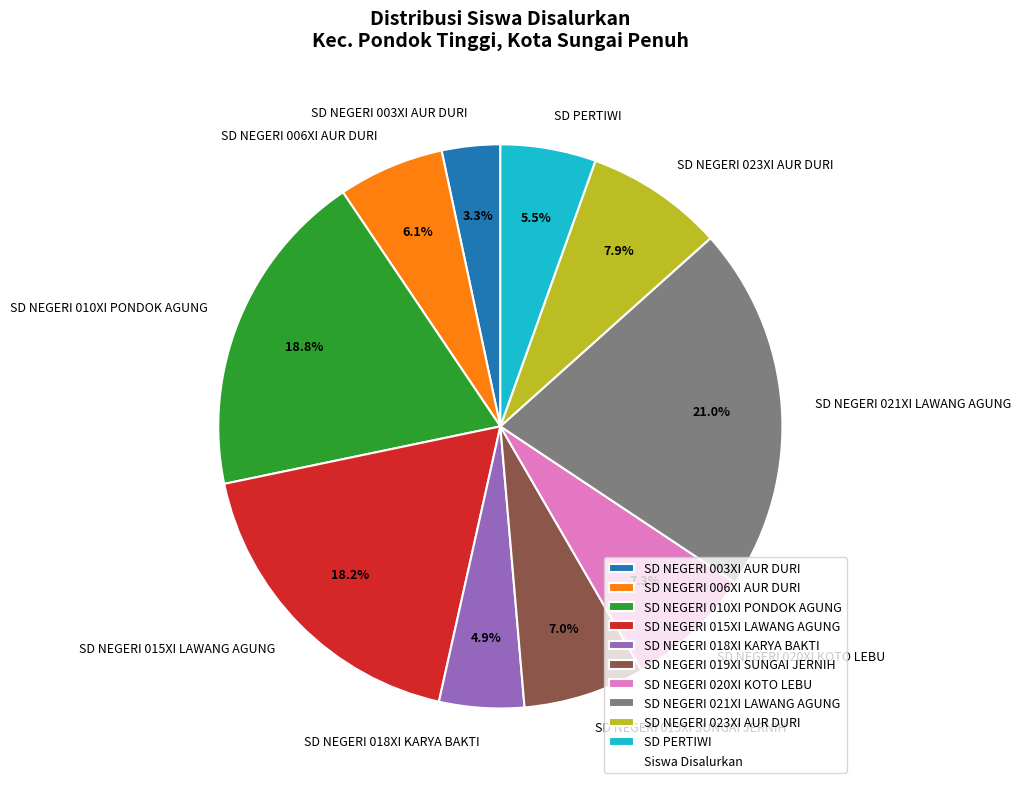

The SD NEGERI 015XI LAWANG AGUNG slice represents 18% of the pie. True or false?

True